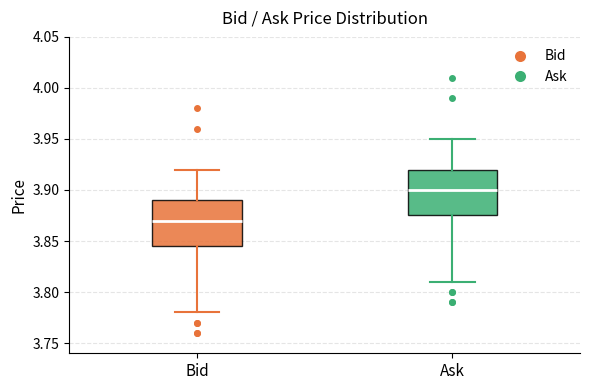

Where does the median line of the box for Bid sit on the y-axis? The values are not printed on the chart, so give them approximately, as read against the axis.

3.870